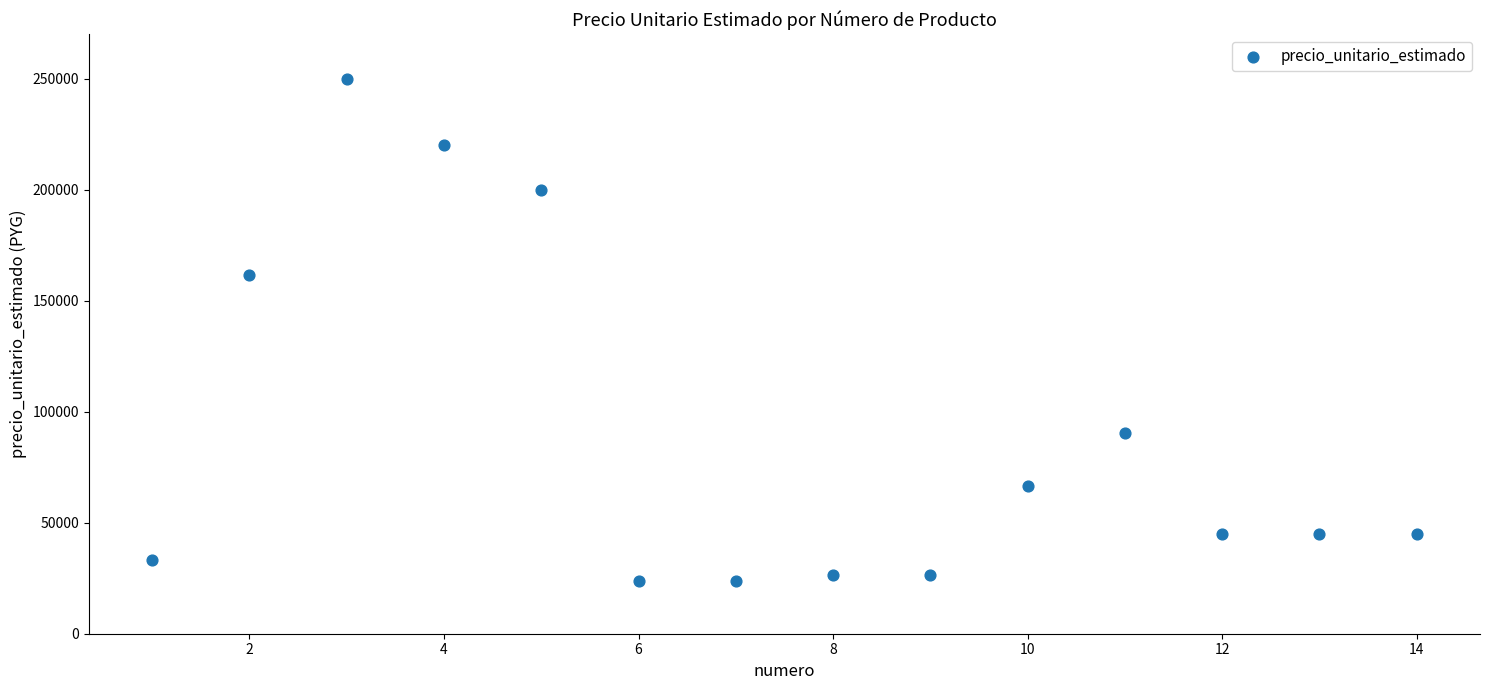

What Y value in the scatter plot is closest to 136875?

161500